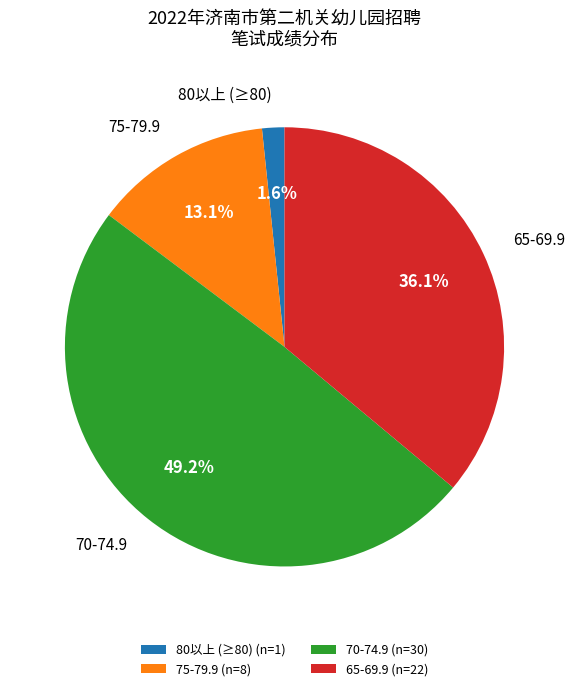

How much of the chart is everything except 80以上 (≥80) (n=1)?

98.4%